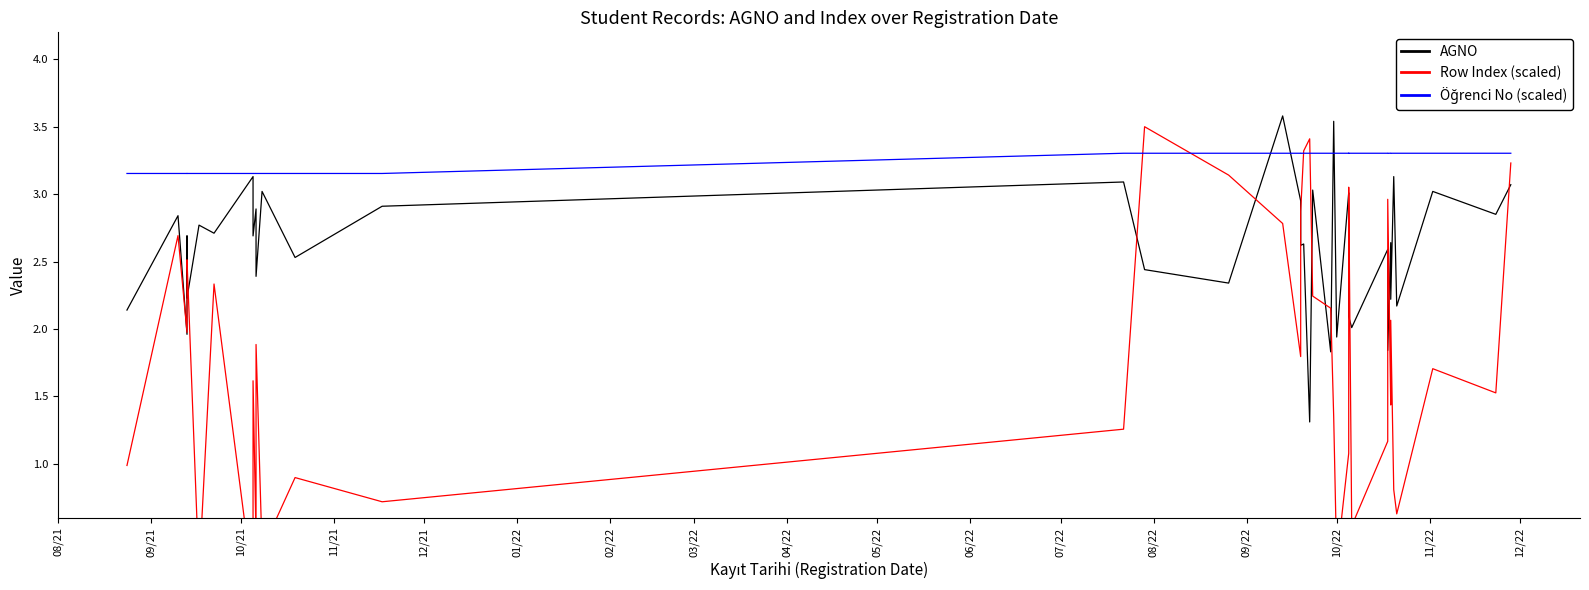

What is the sum of all Öğrenci No (scaled) values?

126.7